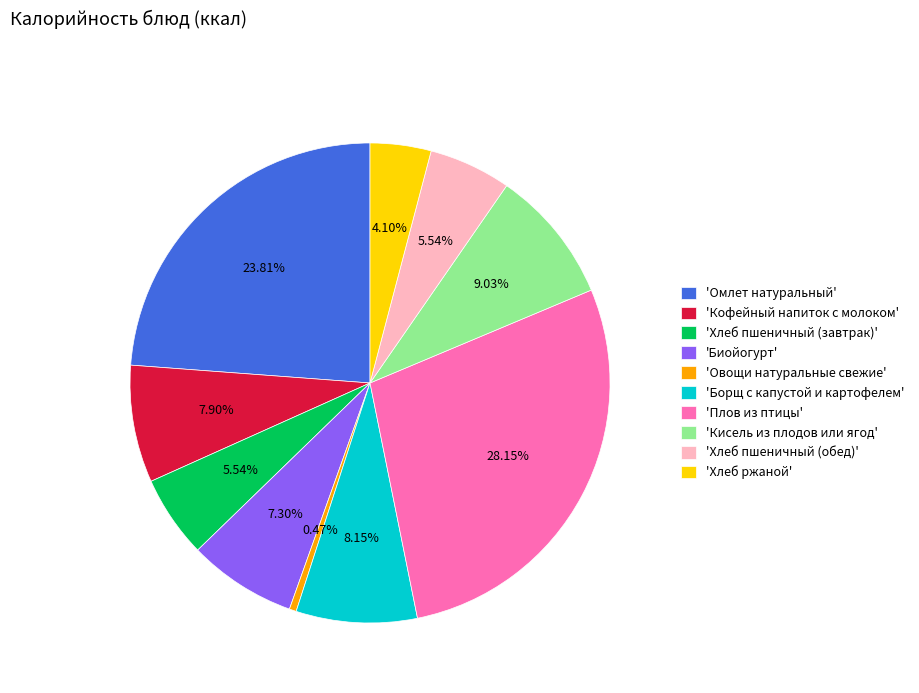

Does any single category account for the majority?

No